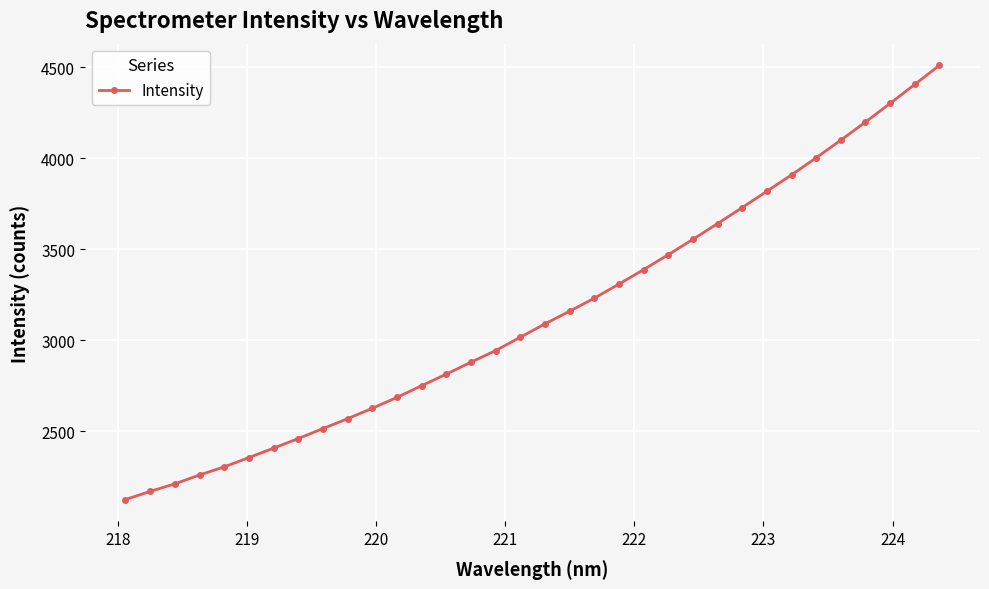

What is the value of the 33rd point from the left?

4405.4